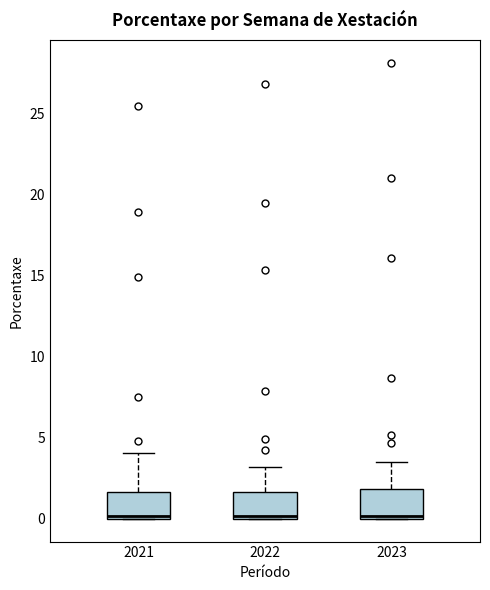

Reading left to right, transcribe this box plot: for each box, give where its median line is, the range the box spans, and where its two whiskers end, as read against the y-axis. The values are not printed on the chart, so give them approximately, as read against the axis.

2021: median 0.0 (just above the box's lower edge), box 0.0 to 1.5, whiskers 0.0 to 4.0
2022: median 0.0 (just above the box's lower edge), box 0.0 to 1.5, whiskers 0.0 to 3.0
2023: median 0.0 (just above the box's lower edge), box 0.0 to 2.0, whiskers 0.0 to 3.5